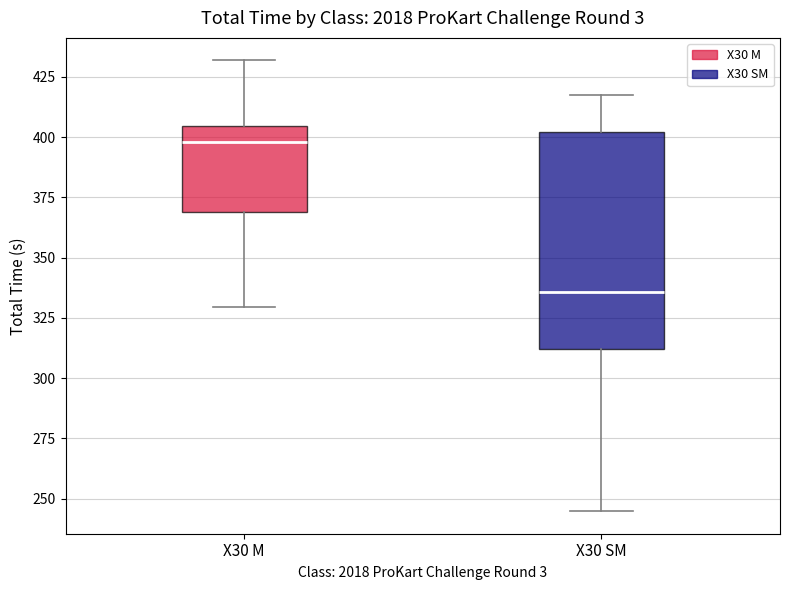

Reading left to right, transcribe this box plot: for each box, give where its median line is, the range the box spans, and where its two whiskers end, as read against the y-axis. The values are not printed on the chart, so give them approximately, as read against the axis.

X30 M: median 400, box 370 to 405, whiskers 330 to 430
X30 SM: median 335, box 310 to 400, whiskers 245 to 420